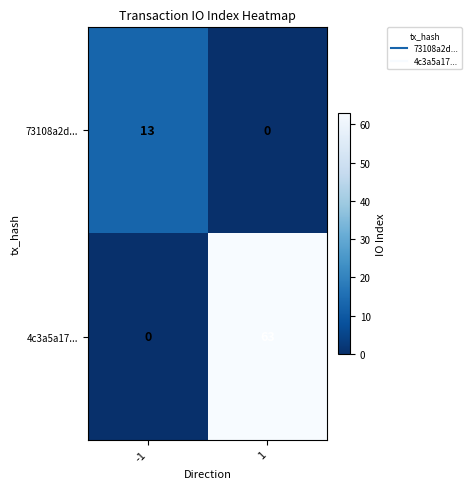

Rank the series by their maximum value, from lowest to highest.

73108a2d..., 4c3a5a17...